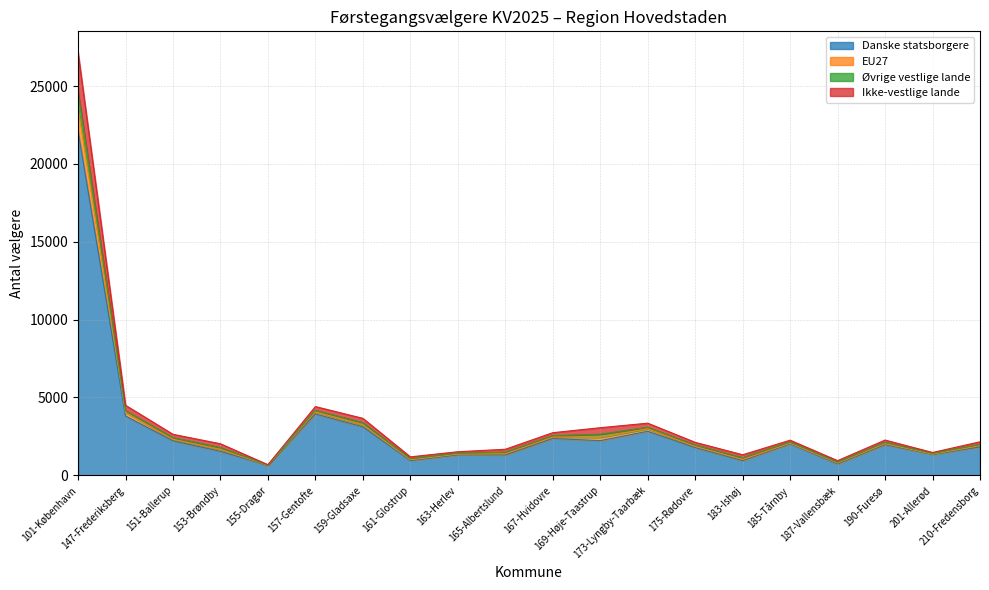

Where is the first local maximum for Ikke-vestlige lande?

157-Gentofte